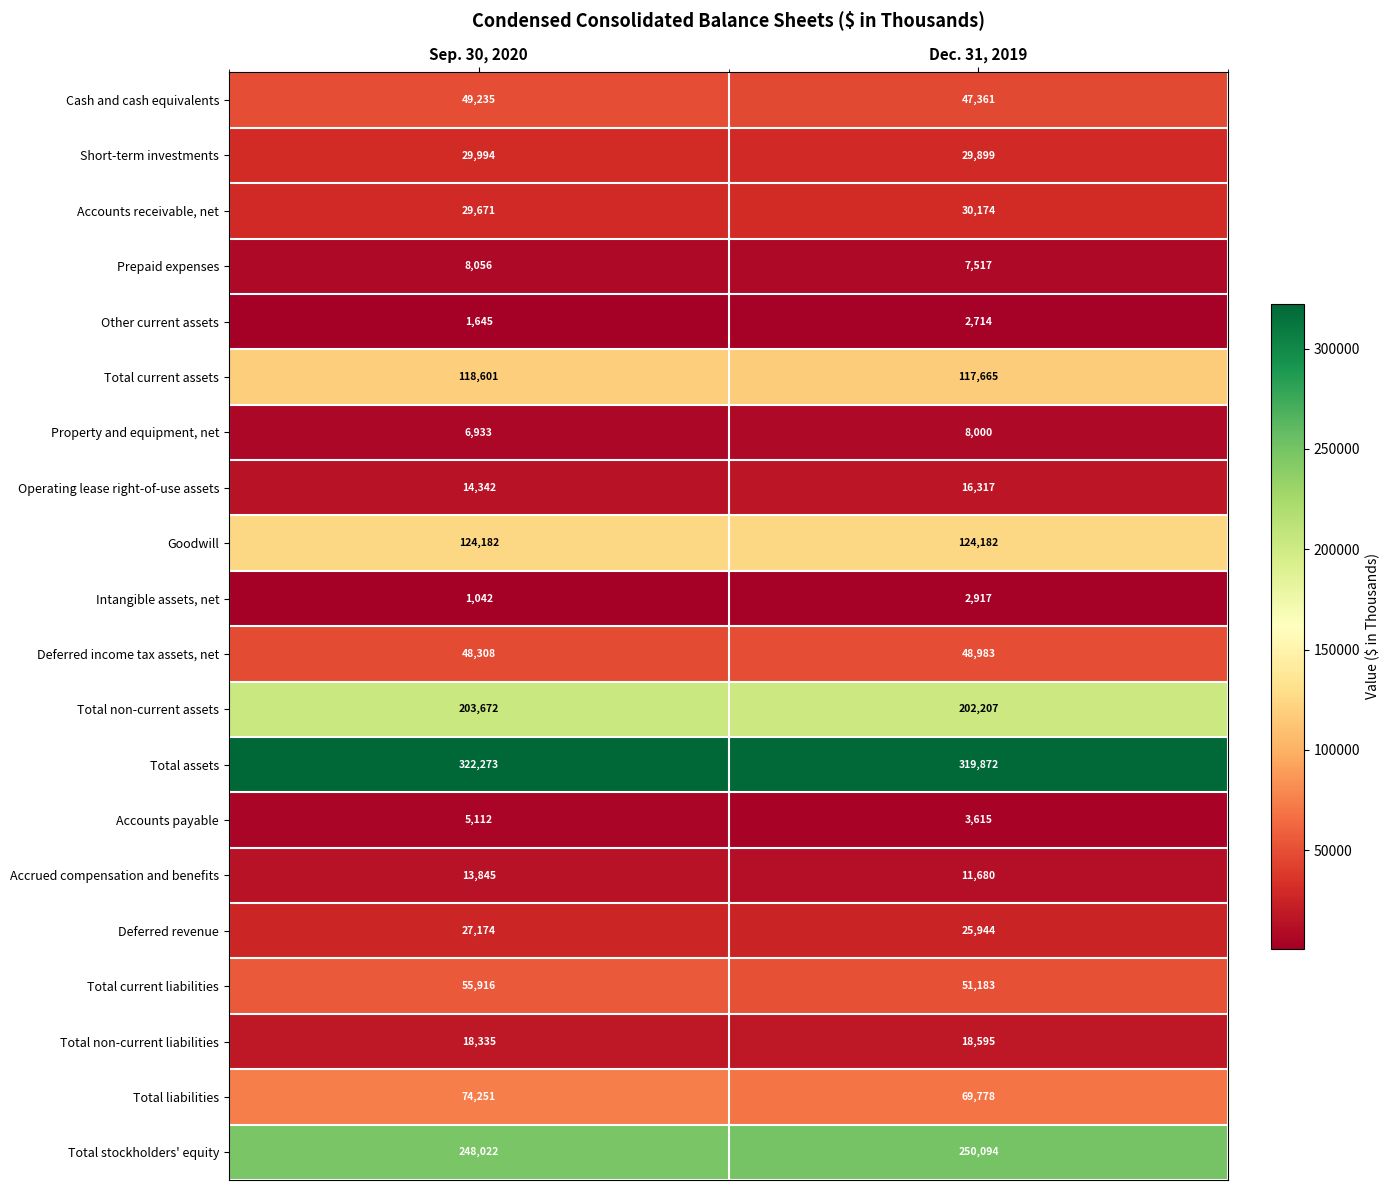

Between Sep. 30, 2020 and Dec. 31, 2019, which series saw the biggest shift?

Total current liabilities